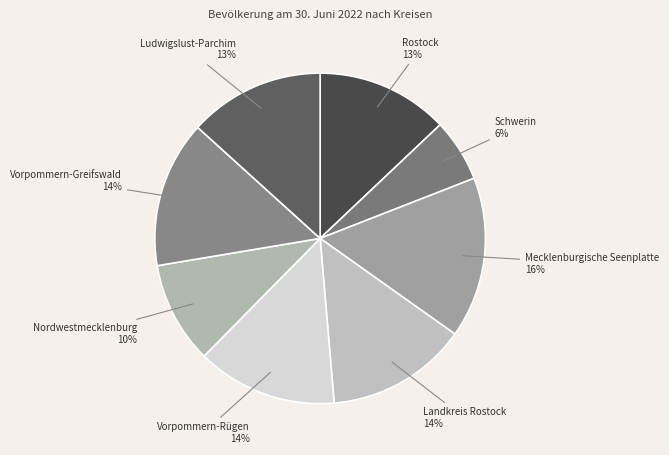

Which category has the smallest portion of the pie?

Schwerin